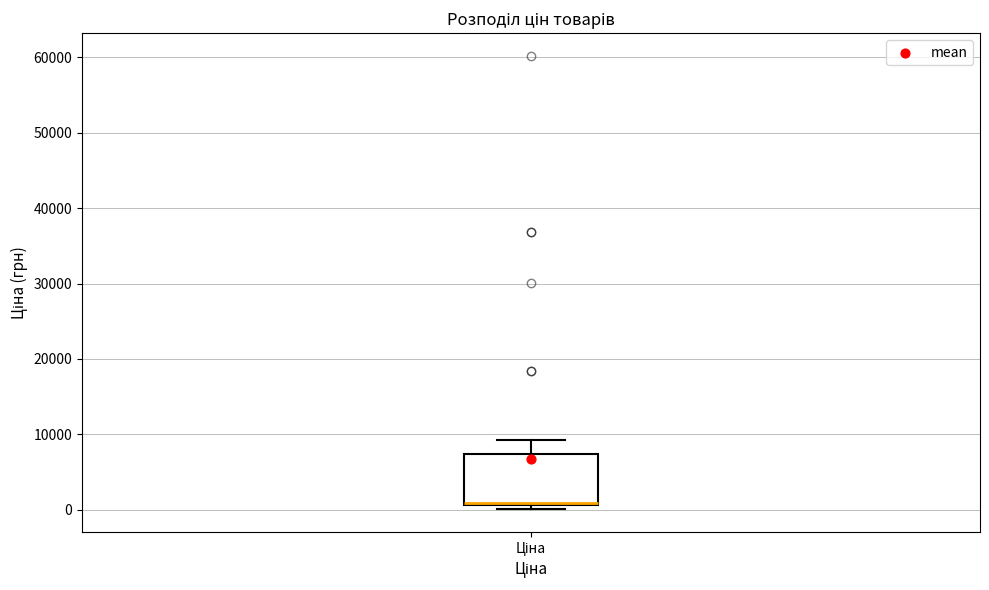

Where does the upper whisker of the box for Ціна end on the y-axis? The values are not printed on the chart, so give them approximately, as read against the axis.

9000